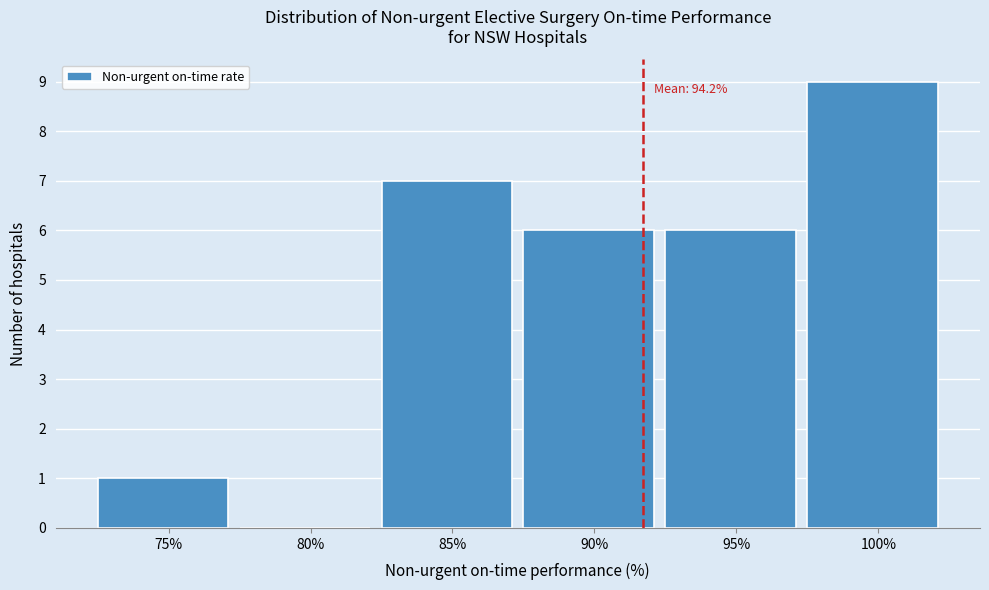

Reading left to right, extract all data points from this chart.

75%=1	80%=0	85%=7	90%=6	95%=6	100%=9